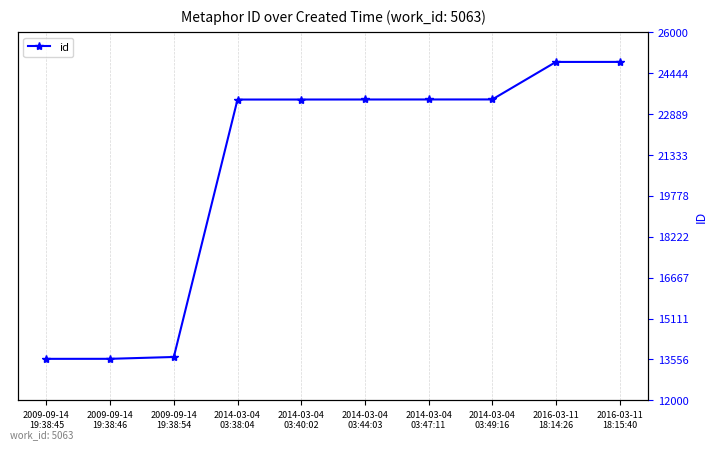

Is this an area chart (filled region under the line)?

No